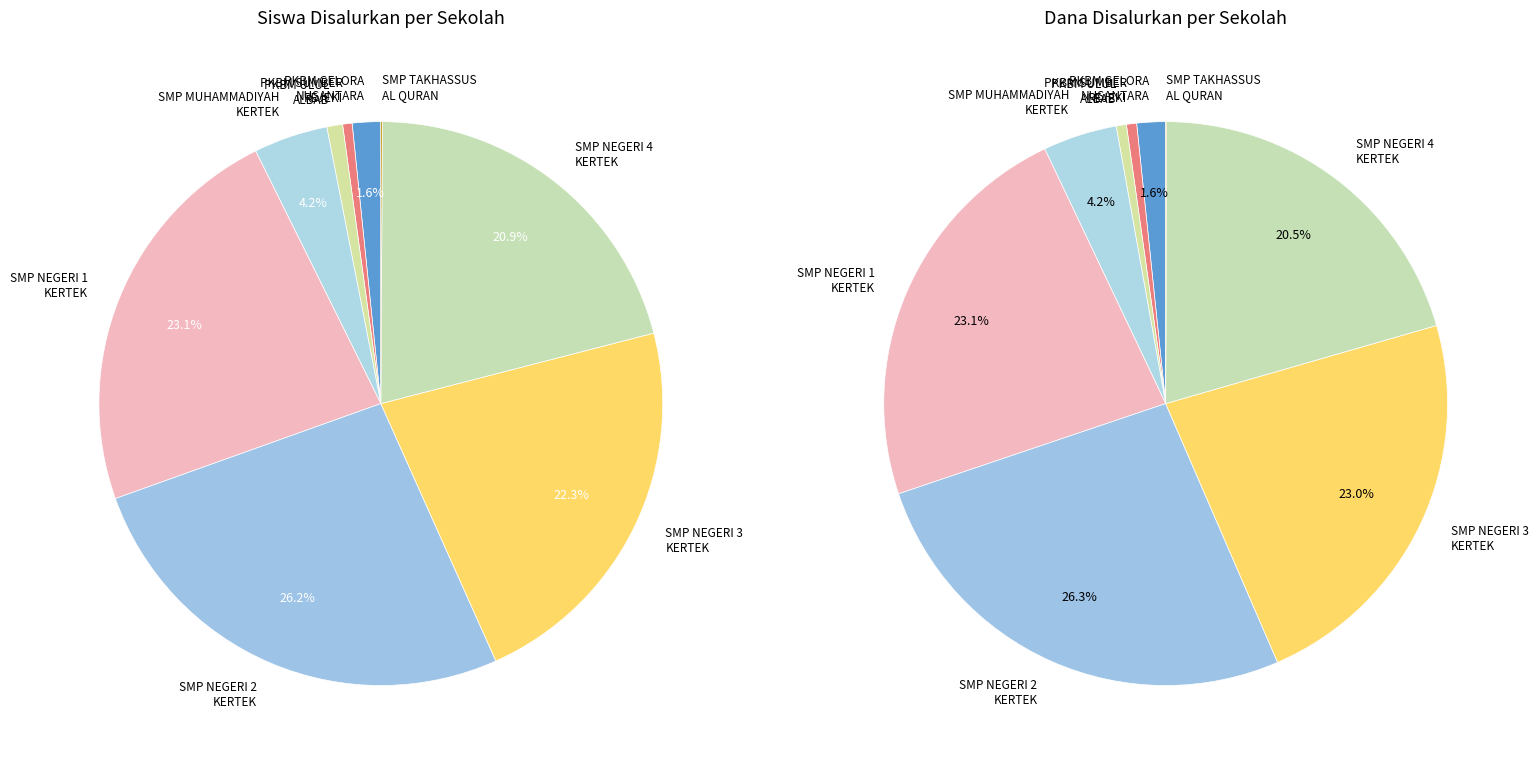

To the nearest percent, what is the combined percentage of 5 and siswa_disalurkan?

28%